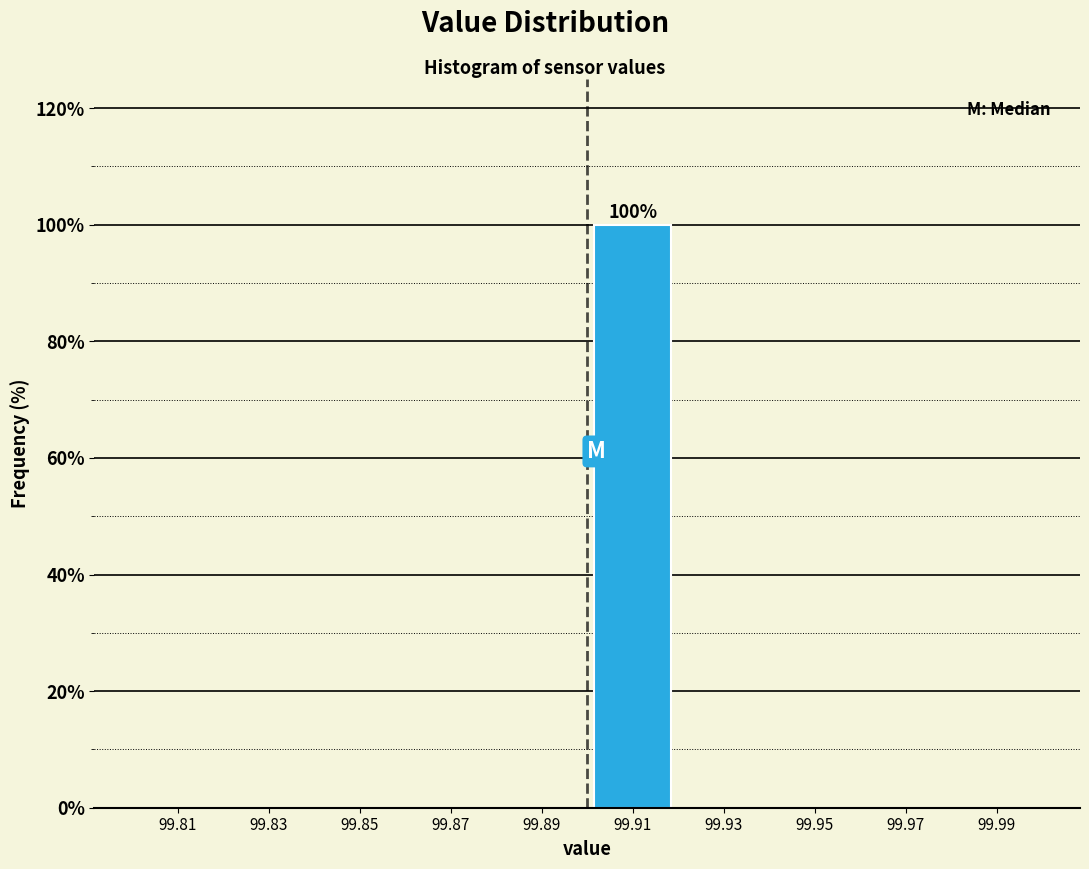

Over which range of the x-axis is the bar tallest?

99.90 to 99.92